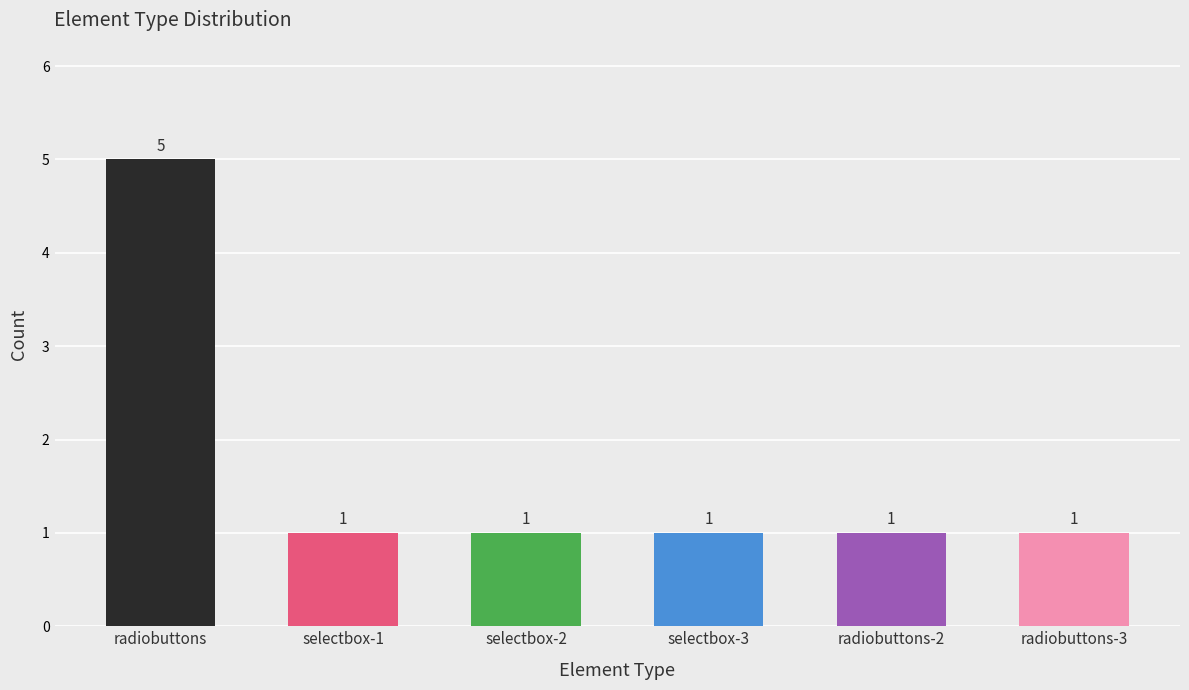

Is it true that the value at radiobuttons-2 is 0?

False